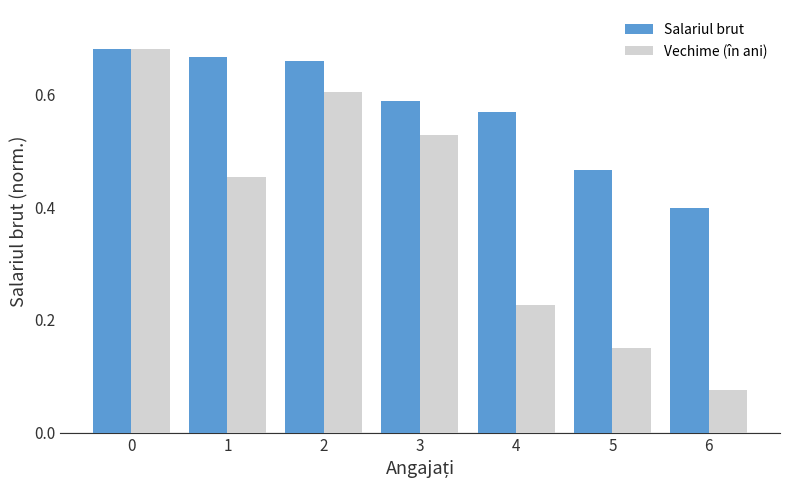

Count the Salariul brut values in the range 0 to 1.

7